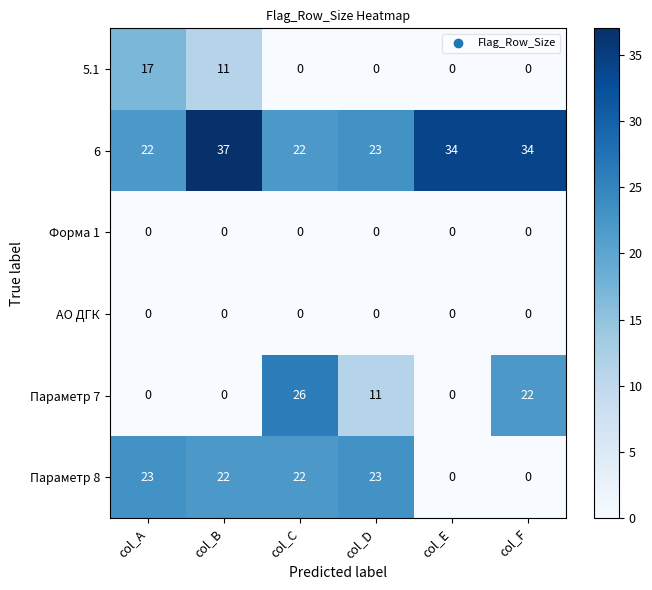

What is the difference between the maximum and minimum values in the 6 series?

15